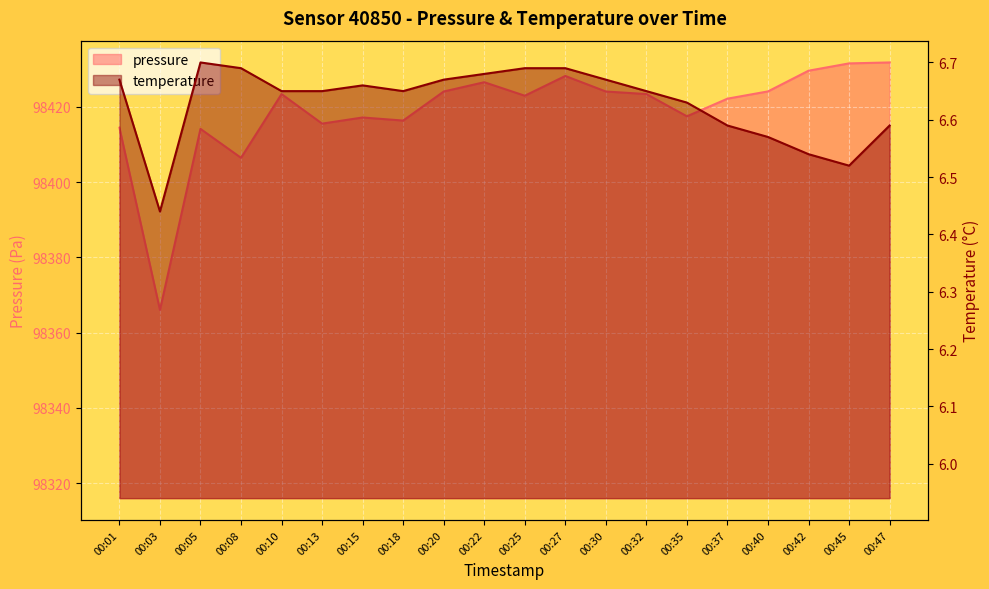

At how many categories does at least one series exceed 60562?

20